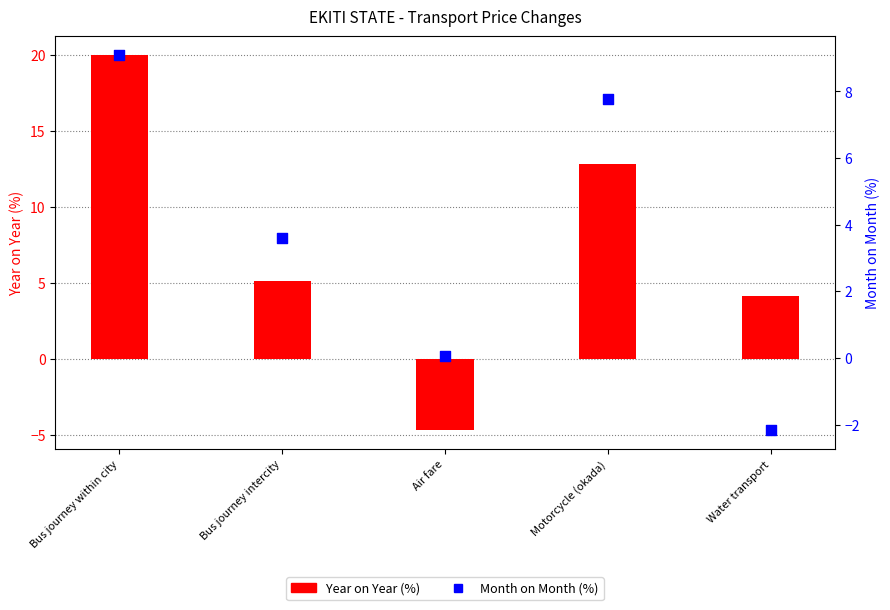

At which category is the sum across all series the highest?

Bus journey within city